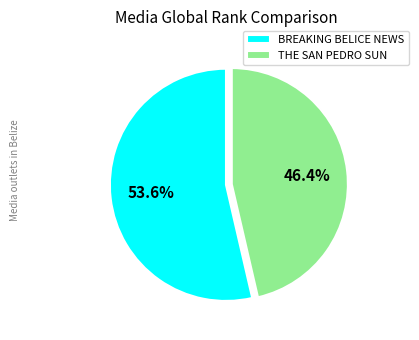

Rank the categories by value from lowest to highest.

THE SAN PEDRO SUN, BREAKING BELICE NEWS